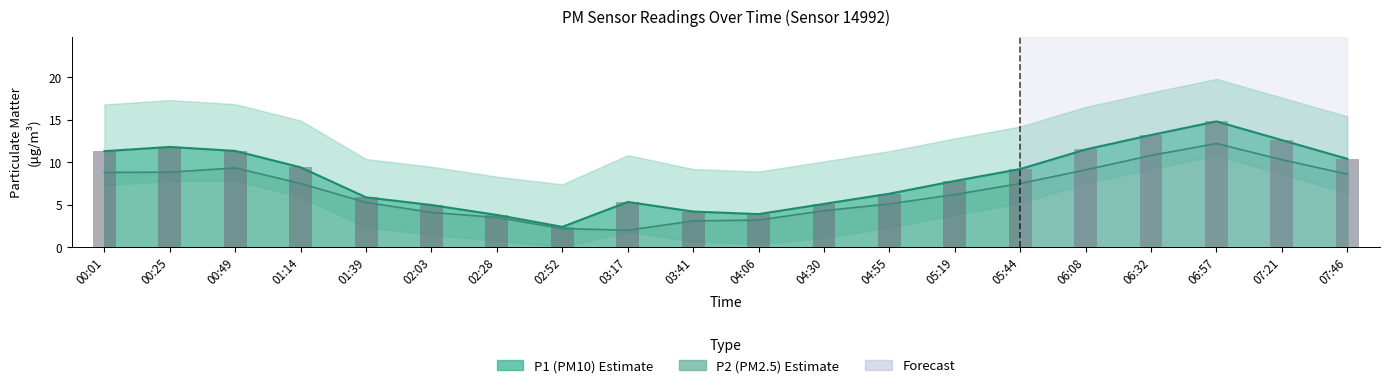

Is it true that the value at 06:57 is 14.8?

True